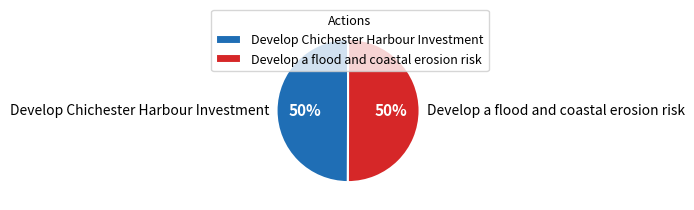

True or false: Develop a flood and coastal erosion risk accounts for 65% of the total.

False